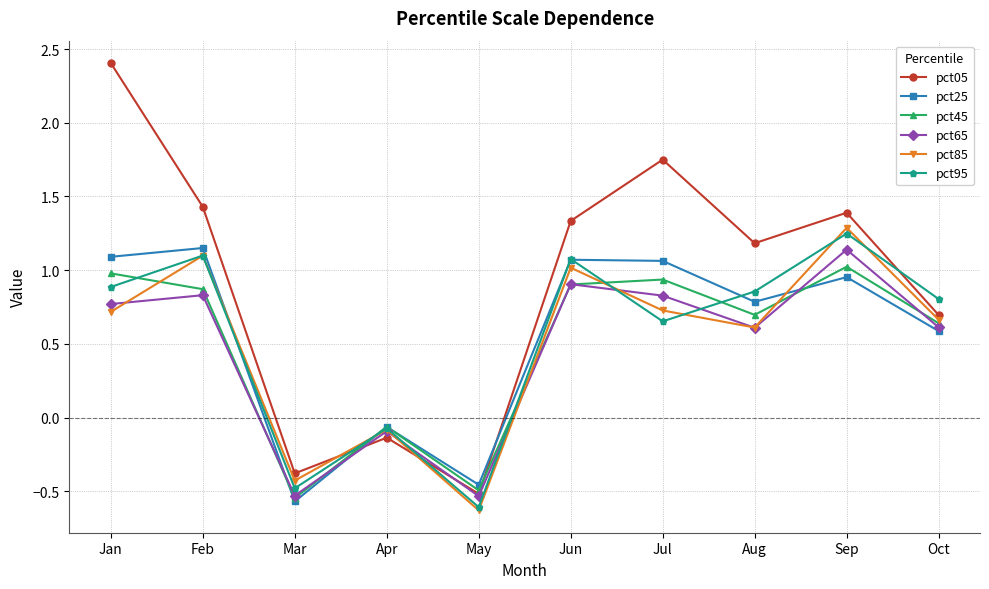

True or false: pct85 and pct45 cross at least once.

True